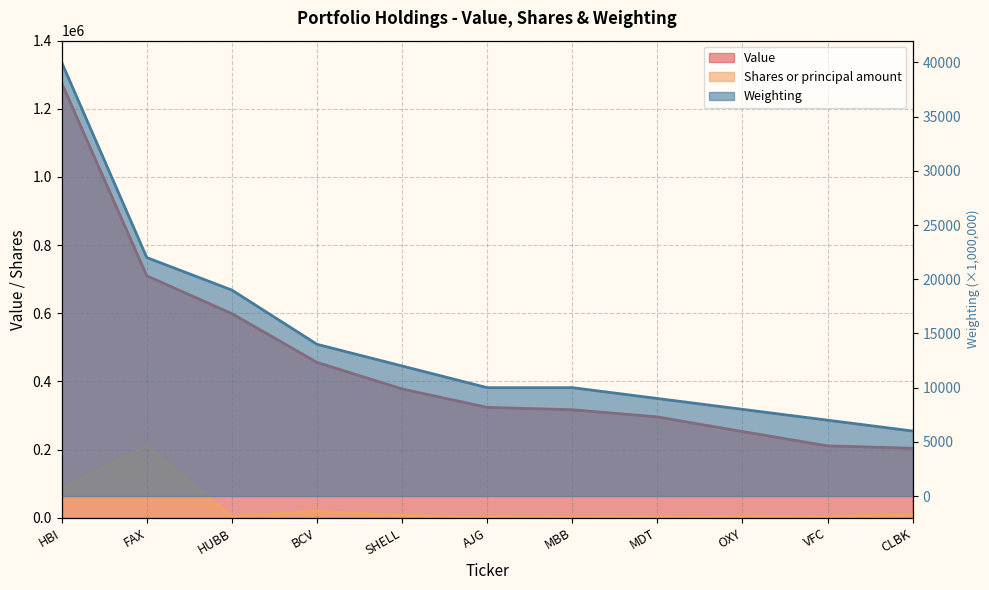

How many lines are shown in the chart?

3